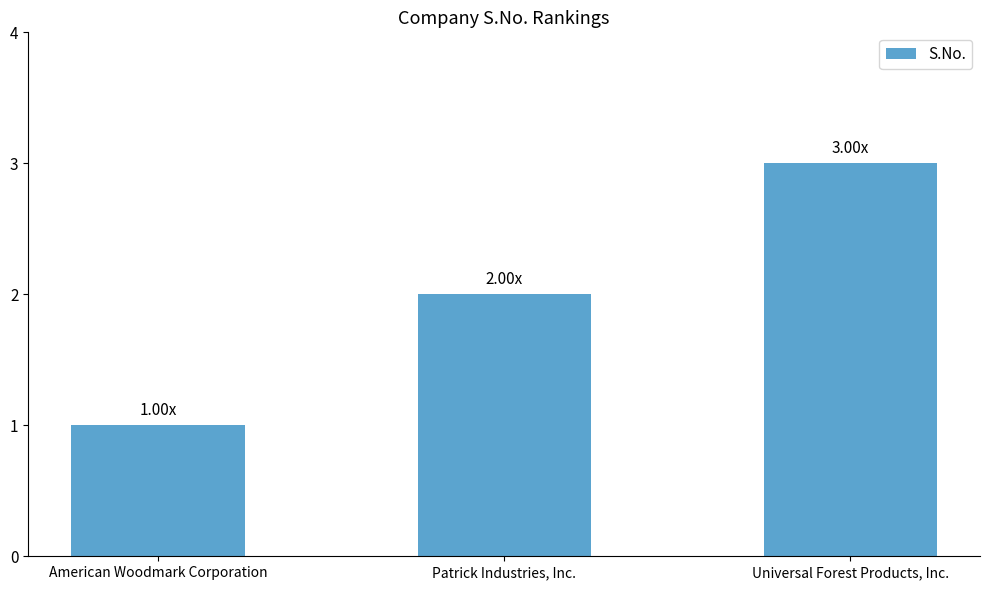

What is the label of the 3rd bar from the left?

Universal Forest Products, Inc.